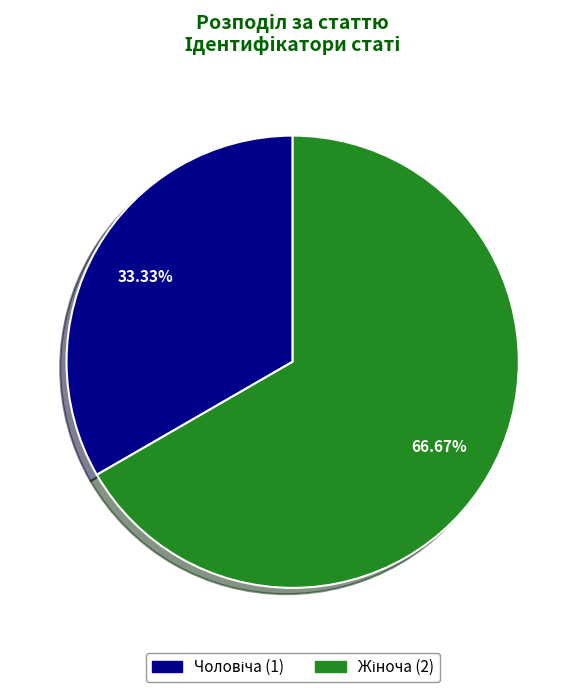

Is there any slice that represents more than half of the pie?

Yes